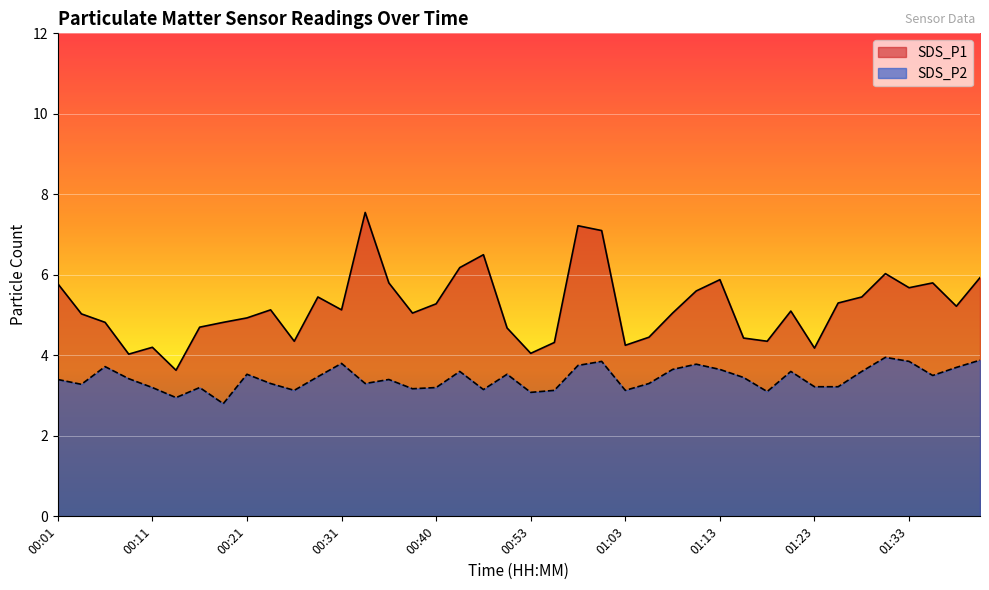

At which category does SDS_P2 reach its first local peak?

00:06